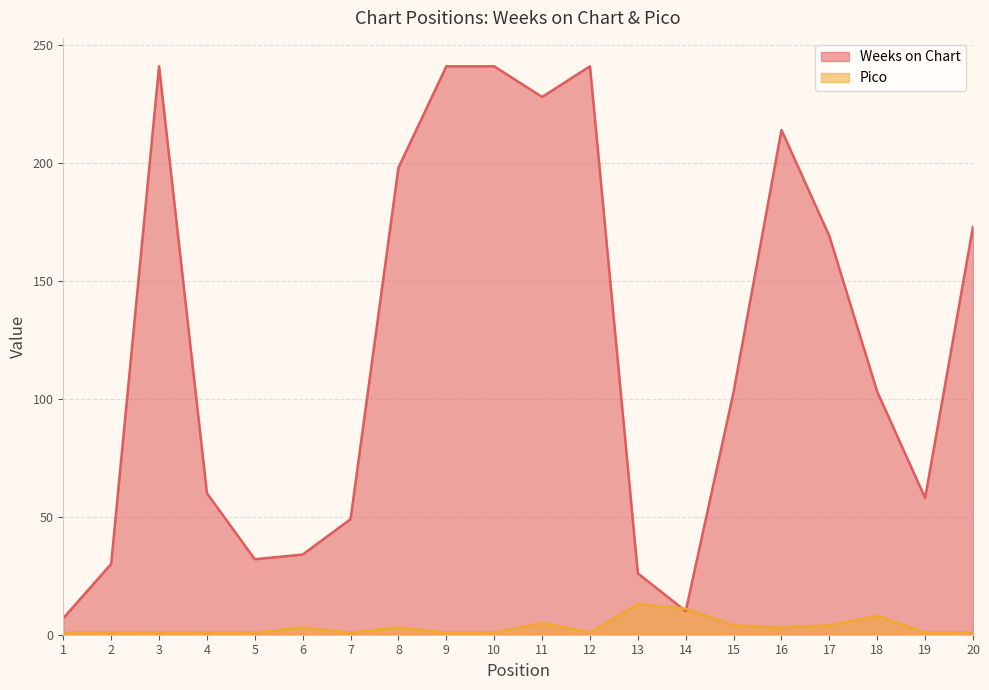

Is it true that Pico equals 1 at 5?

False